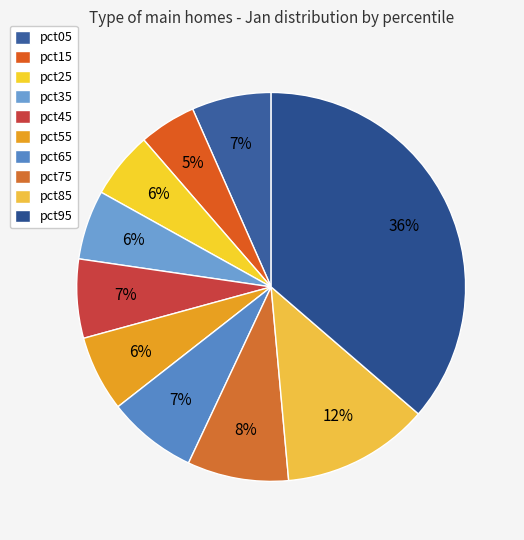

Count the number of slices in the pie.

10